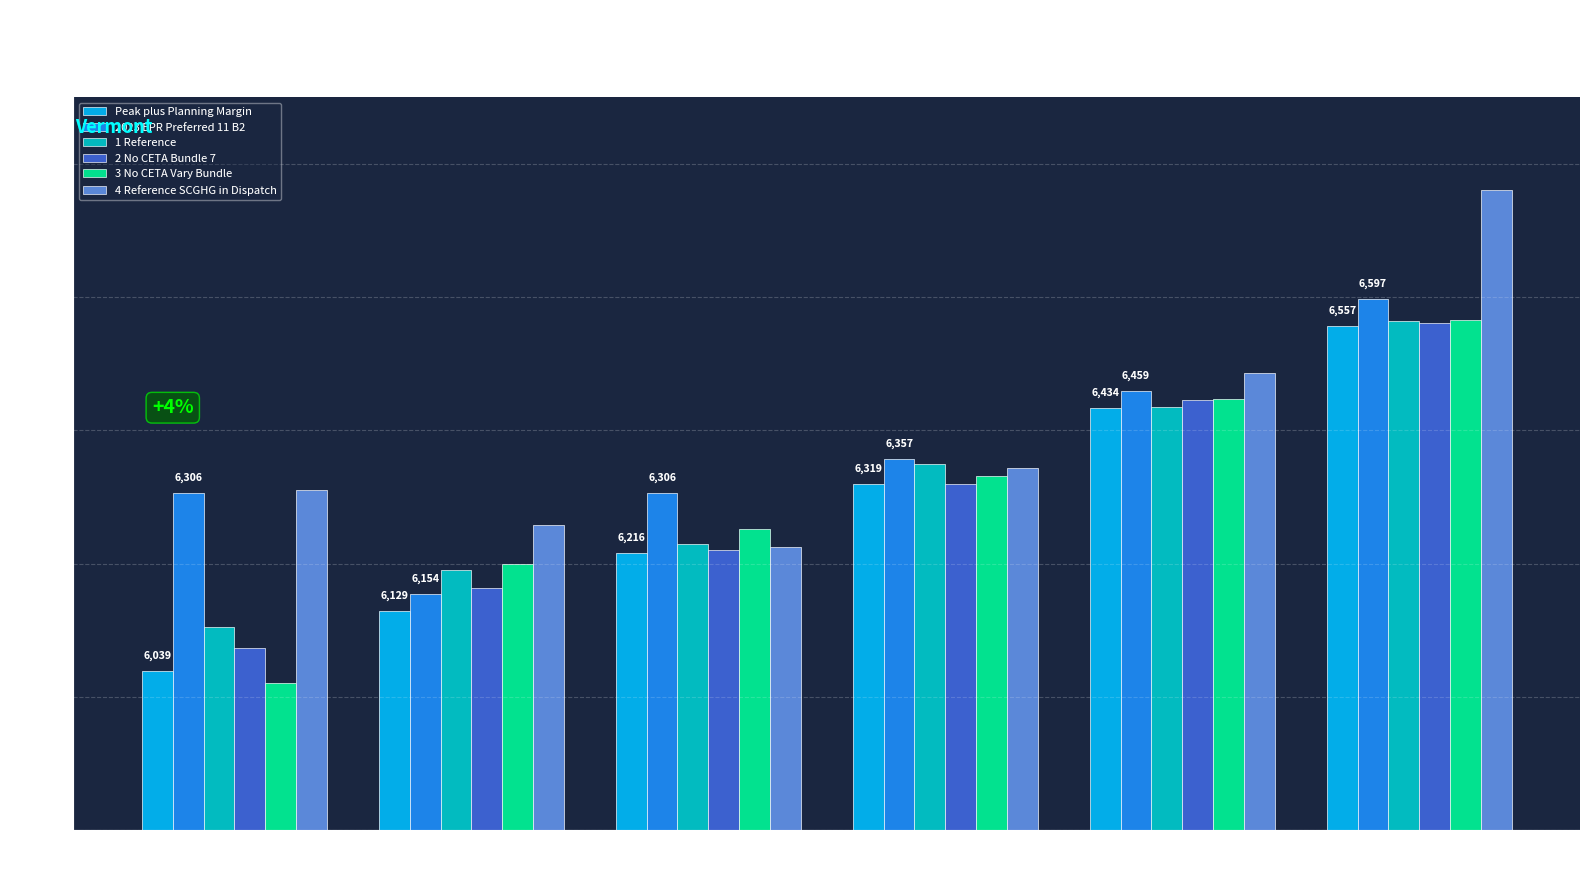

The value of 4 Reference SCGHG in Dispatch at 2026 is 6311.2. True or false?

True